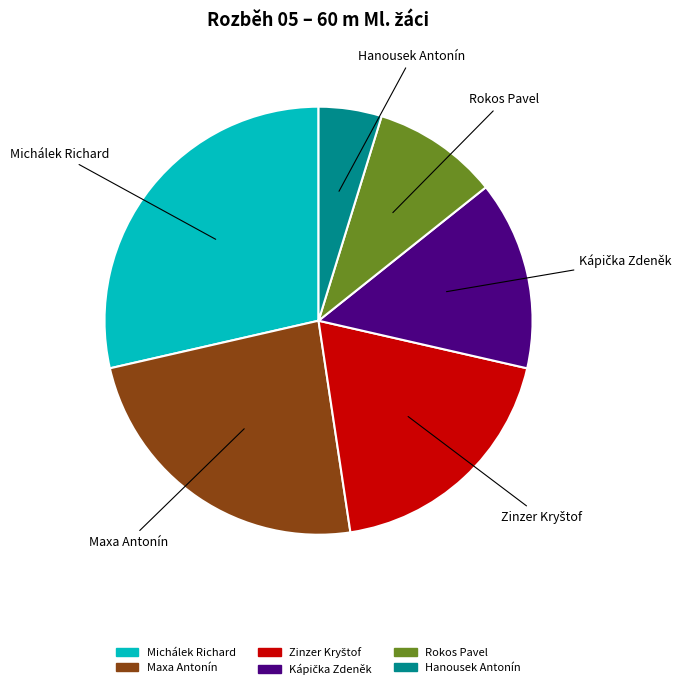

Which has a higher value, Michálek Richard or Hanousek Antonín?

Michálek Richard